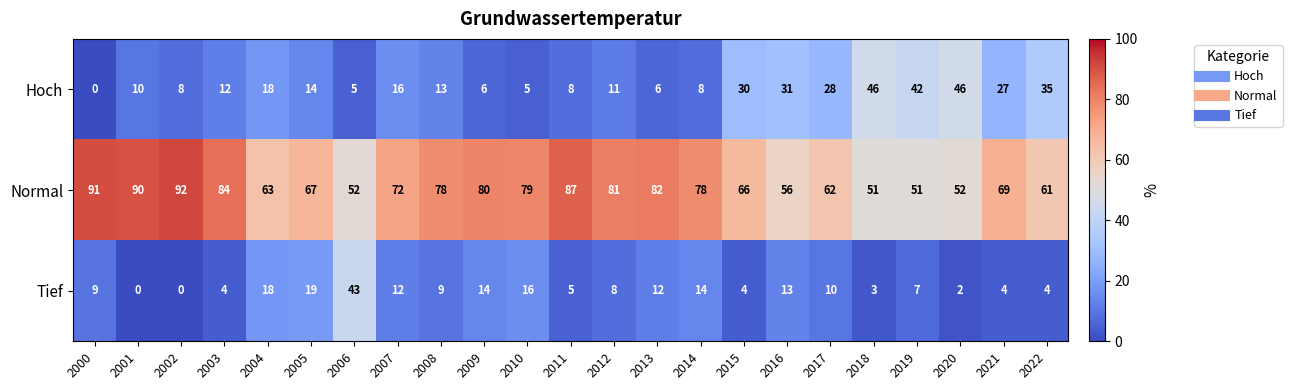

Which series changed the most between 2007 and 2012?

Normal